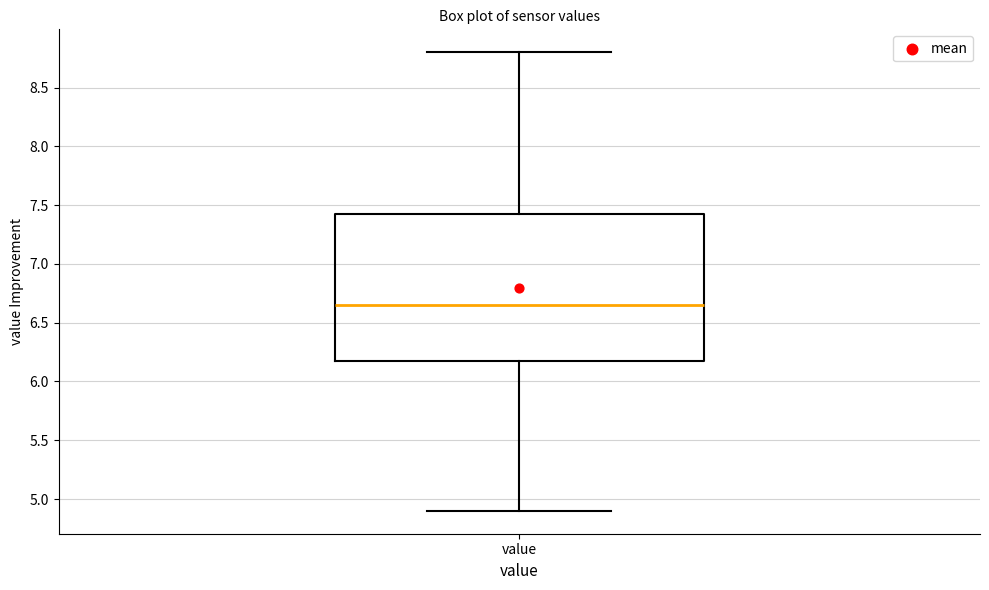

Where is the upper edge of the box for value on the y-axis? The values are not printed on the chart, so give them approximately, as read against the axis.

7.45